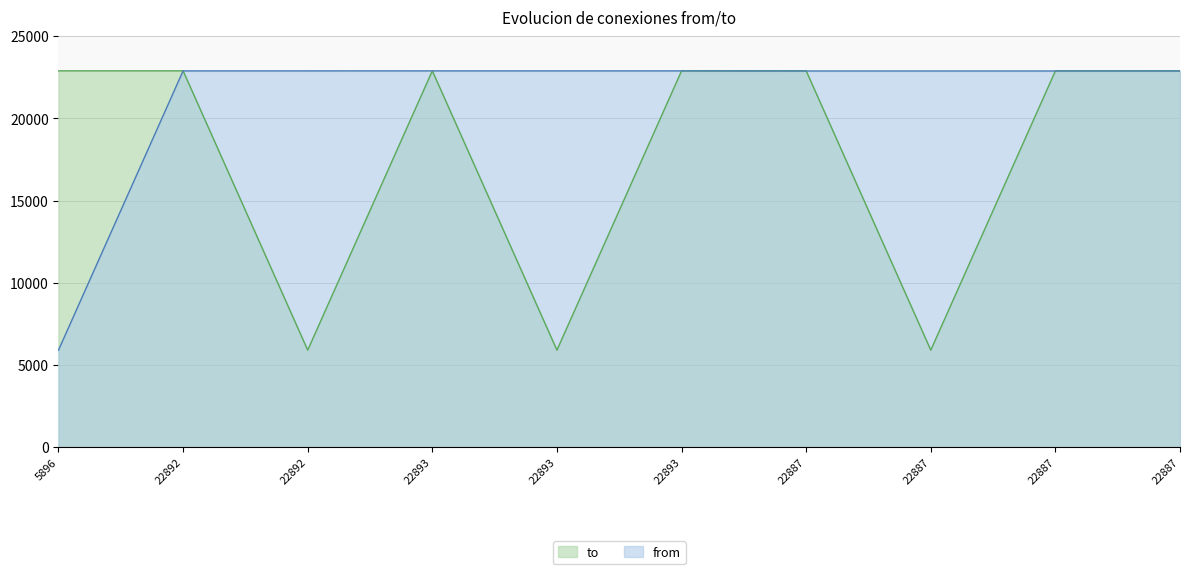

What are all the series names shown in the legend?

to, from